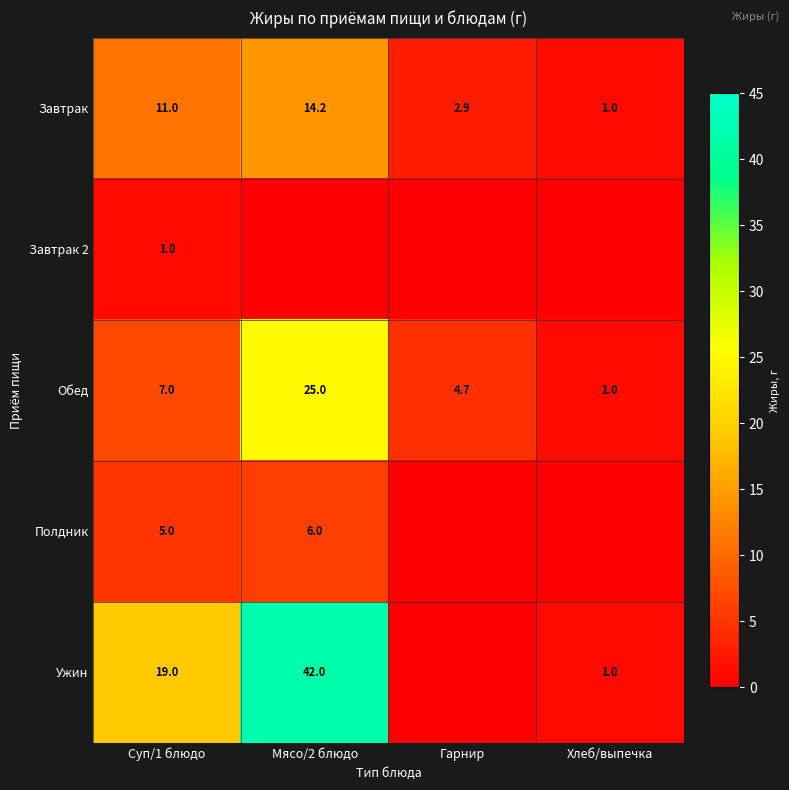

The value of Завтрак at Суп/1 блюдо is 19.6. True or false?

False